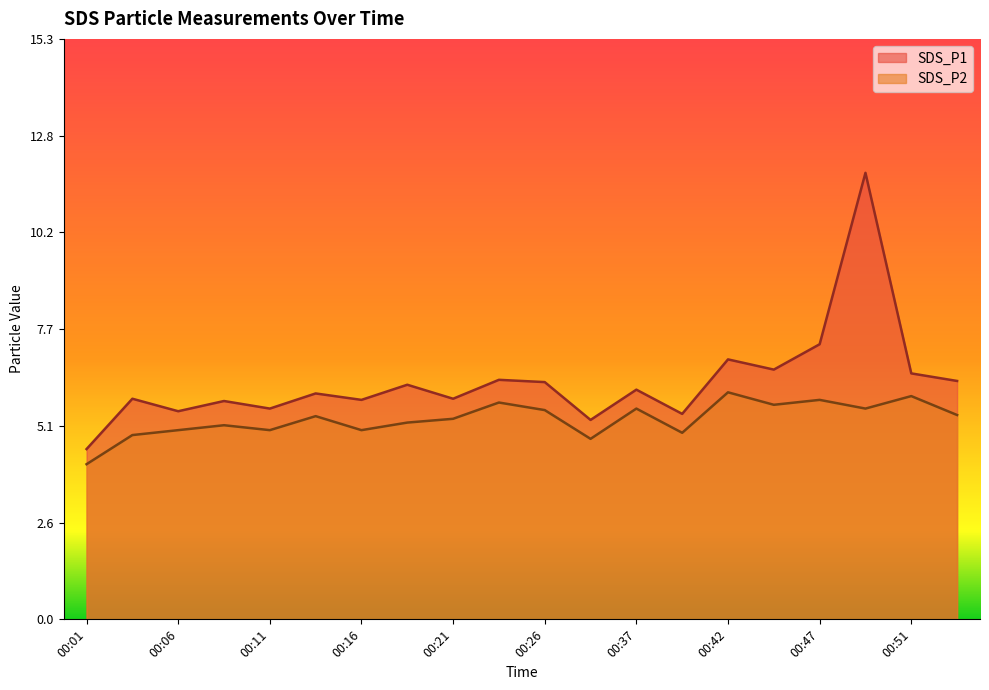

What is the highest value of the SDS_P2 series?

6.0